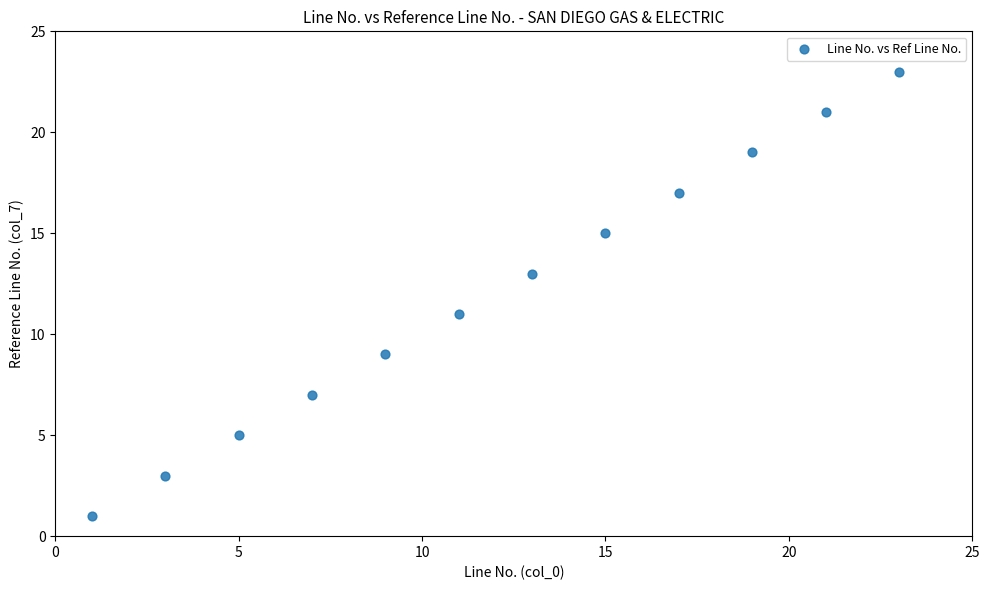

What is the range of Y values (max minus min)?

22